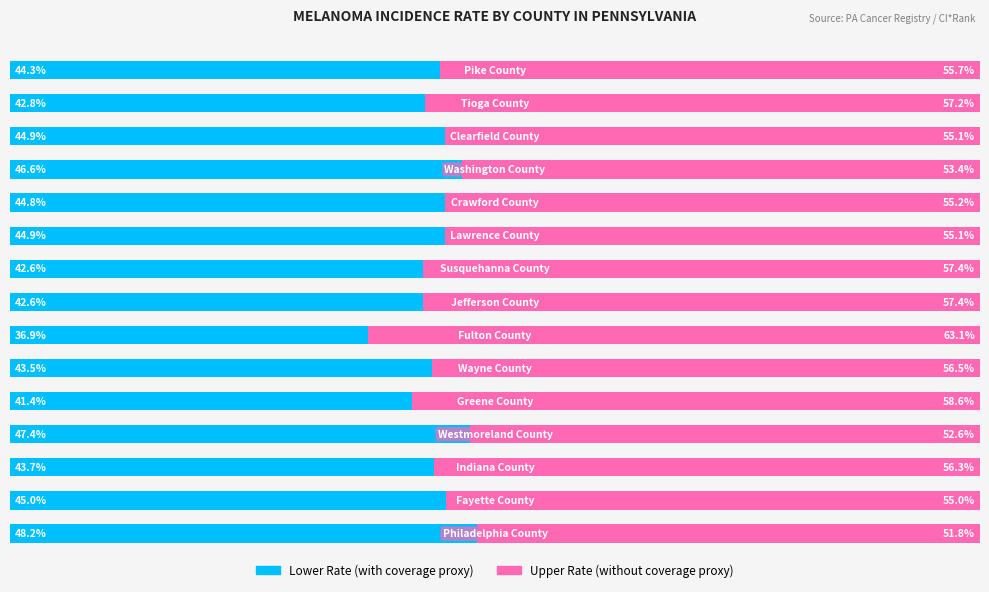

Are the bars horizontal?

Yes